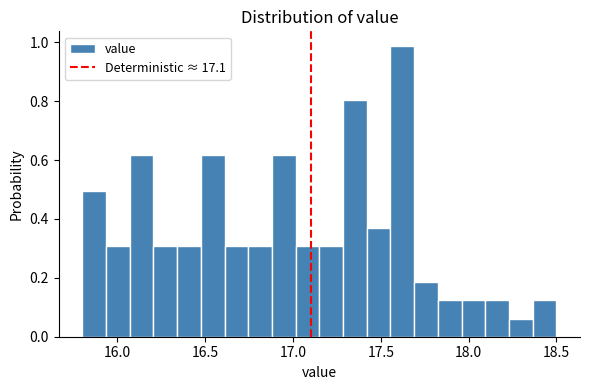

Read against the x-axis, roughly where is the centre of the tallest bar?

17.60